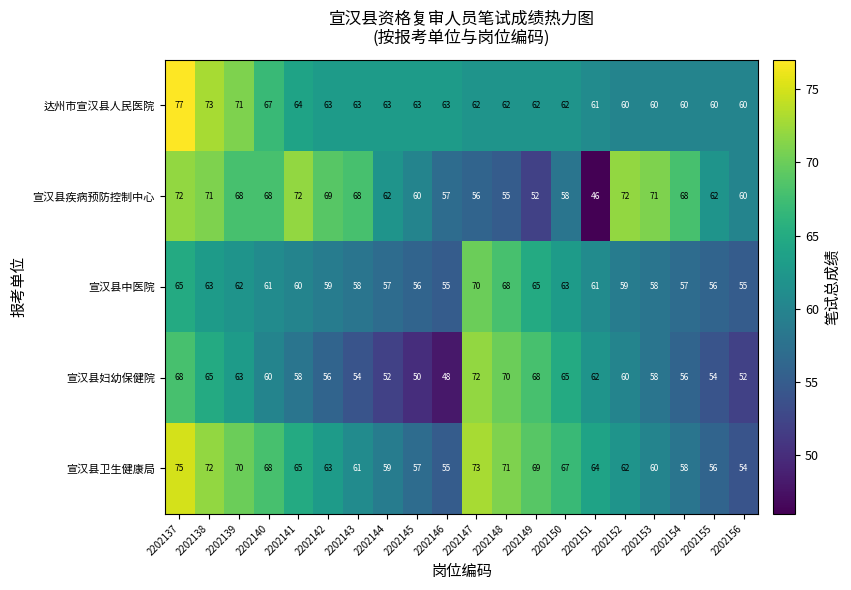

What is the difference between the highest and lowest values at 2202144?

11